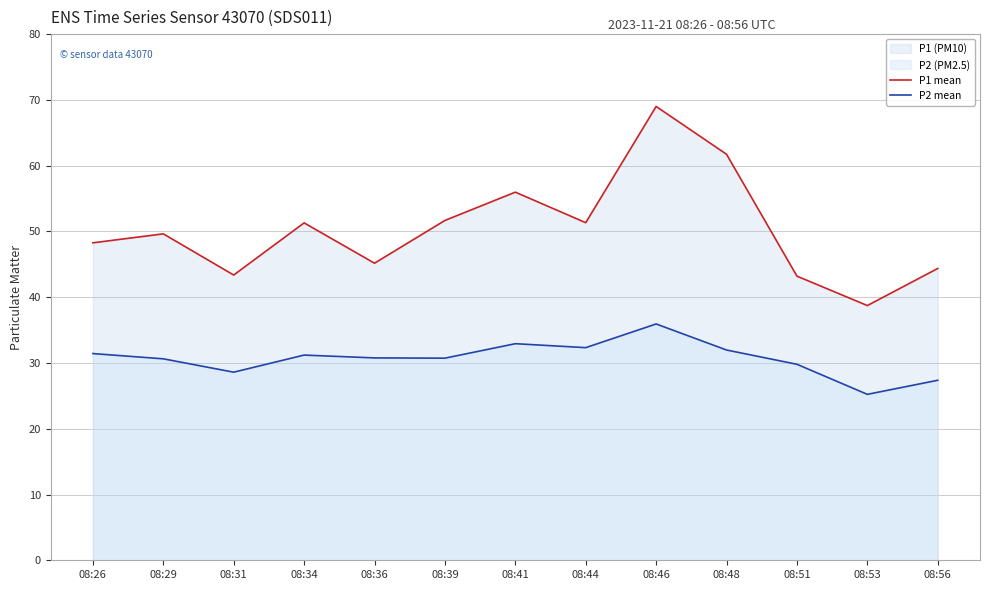

Is it true that P1 mean equals 33.4 at 08:46?

False